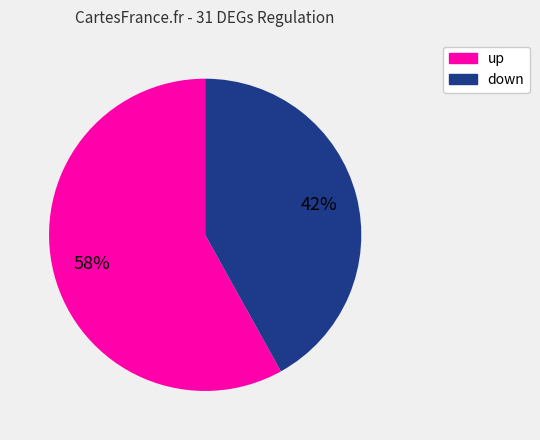

Which has a higher value, up or down?

up